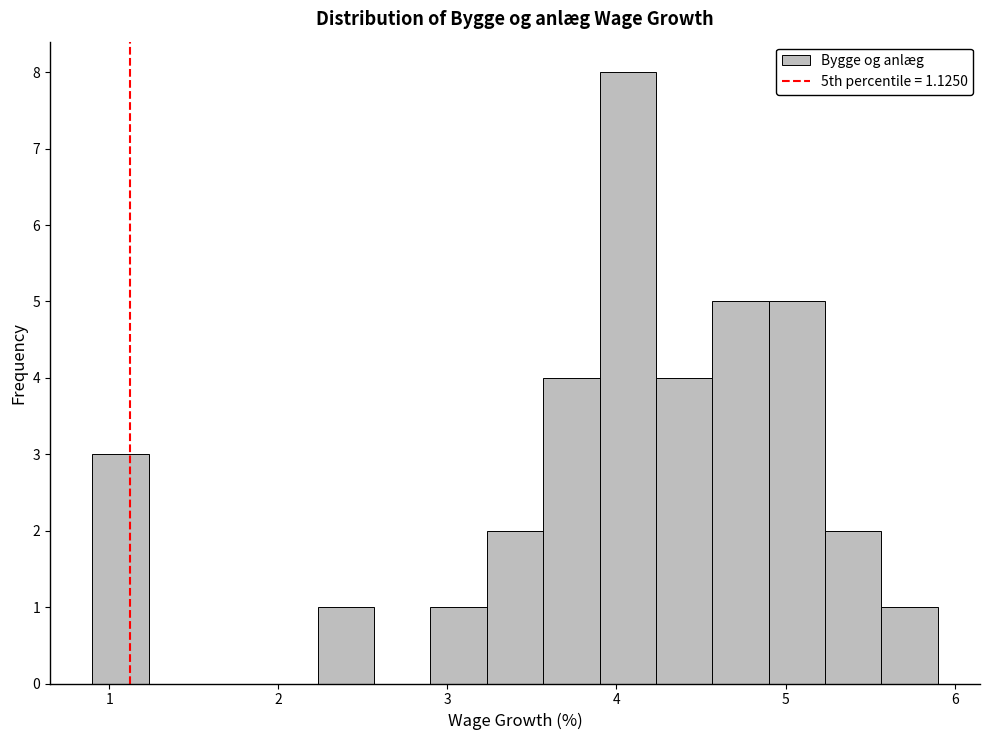

Read against the x-axis, roughly where is the centre of the tallest bar?

4.1